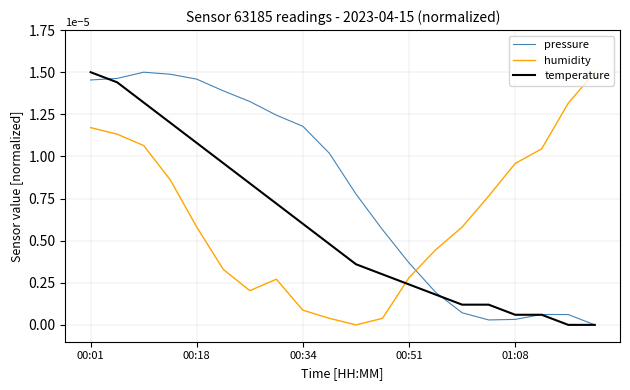

Which series has the largest total across all categories?

pressure